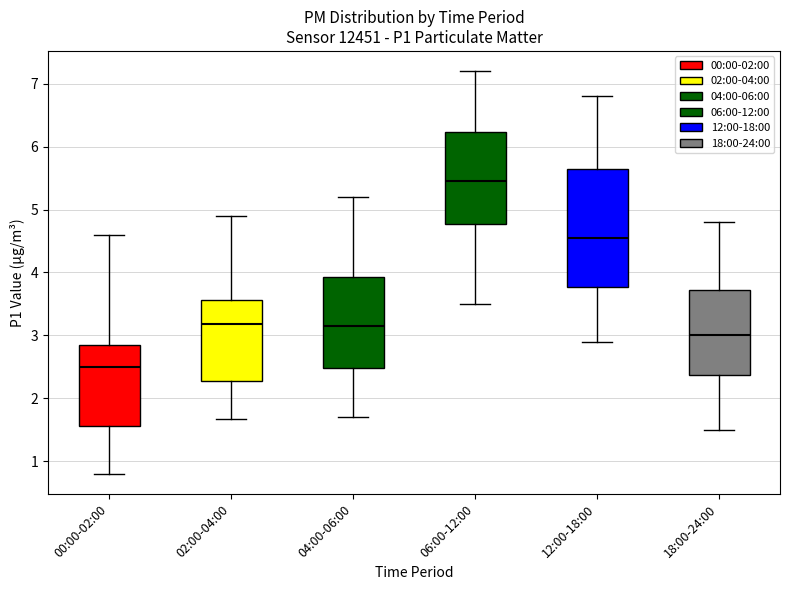

Which box is the tallest, from its lower edge to its upper edge?

12:00-18:00